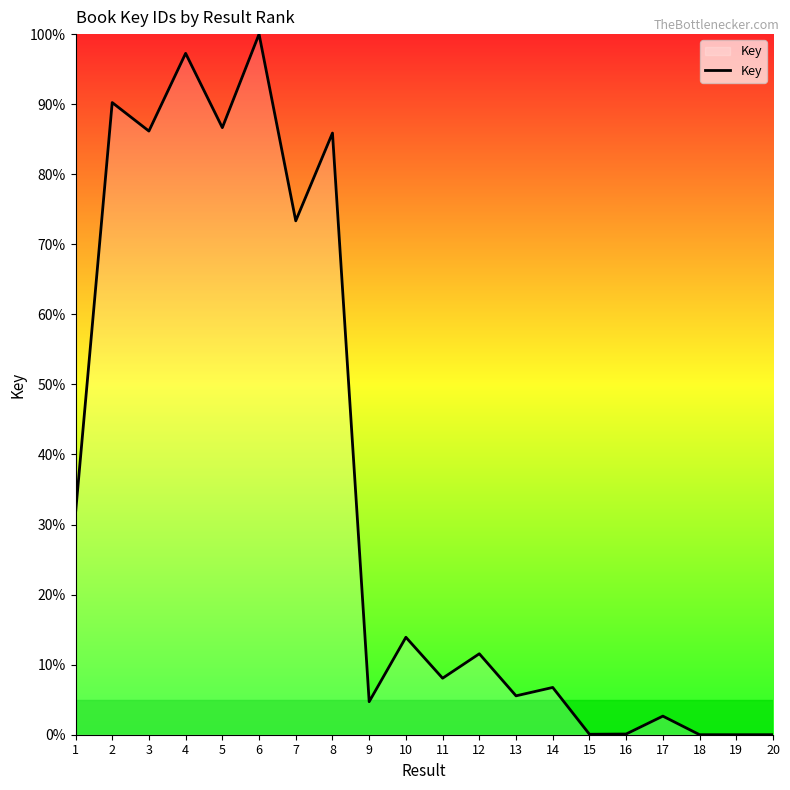

Does the chart have visible grid lines?

No